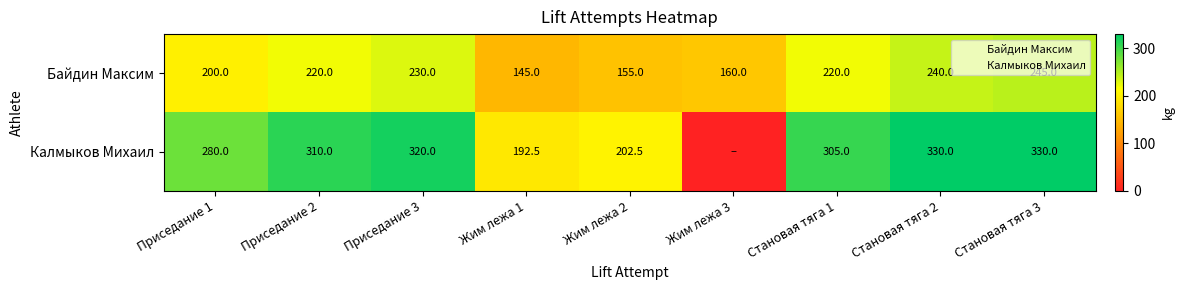

What is the sum of the Байдин Максим values at Жим лежа 3 and Приседание 2?

380.0